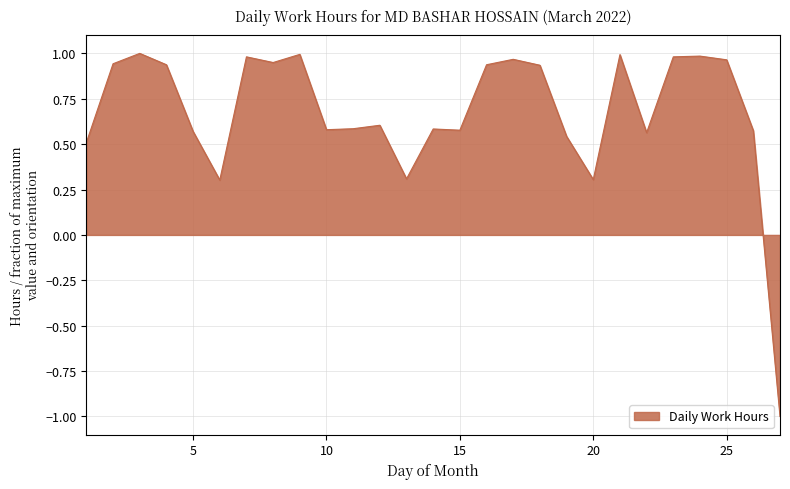

What is the smallest value displayed?

-1.0